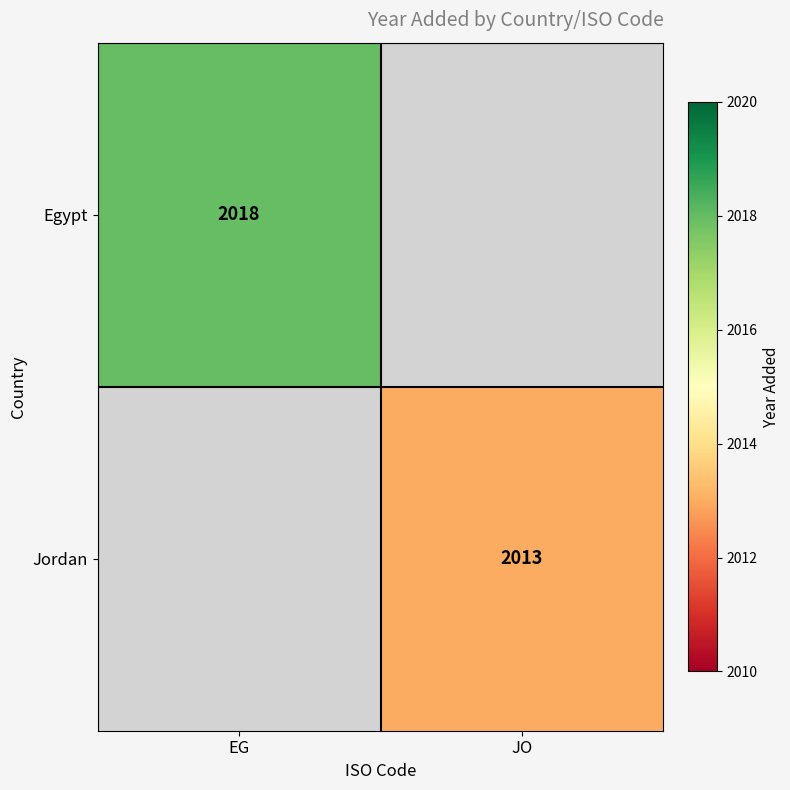

The Jordan series shows 1030.1 at JO. True or false?

False